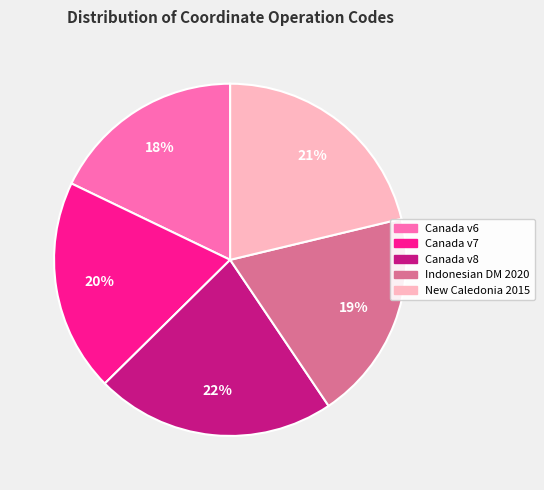

Is there a majority slice in this chart?

No